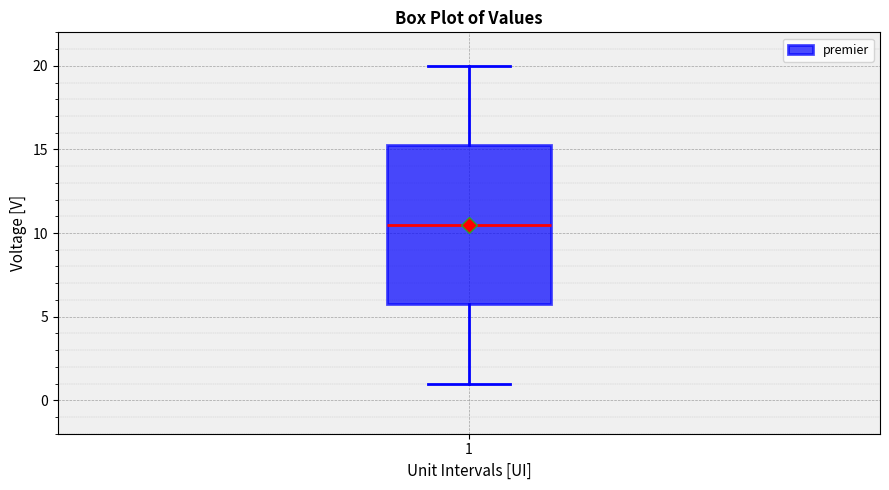

Transcribe this box plot: give where the median line is, the range the box spans, and where the two whiskers end, as read against the y-axis. The values are not printed on the chart, so give them approximately, as read against the axis.

median 10.5, box 6.0 to 15.5, whiskers 1.0 to 20.0